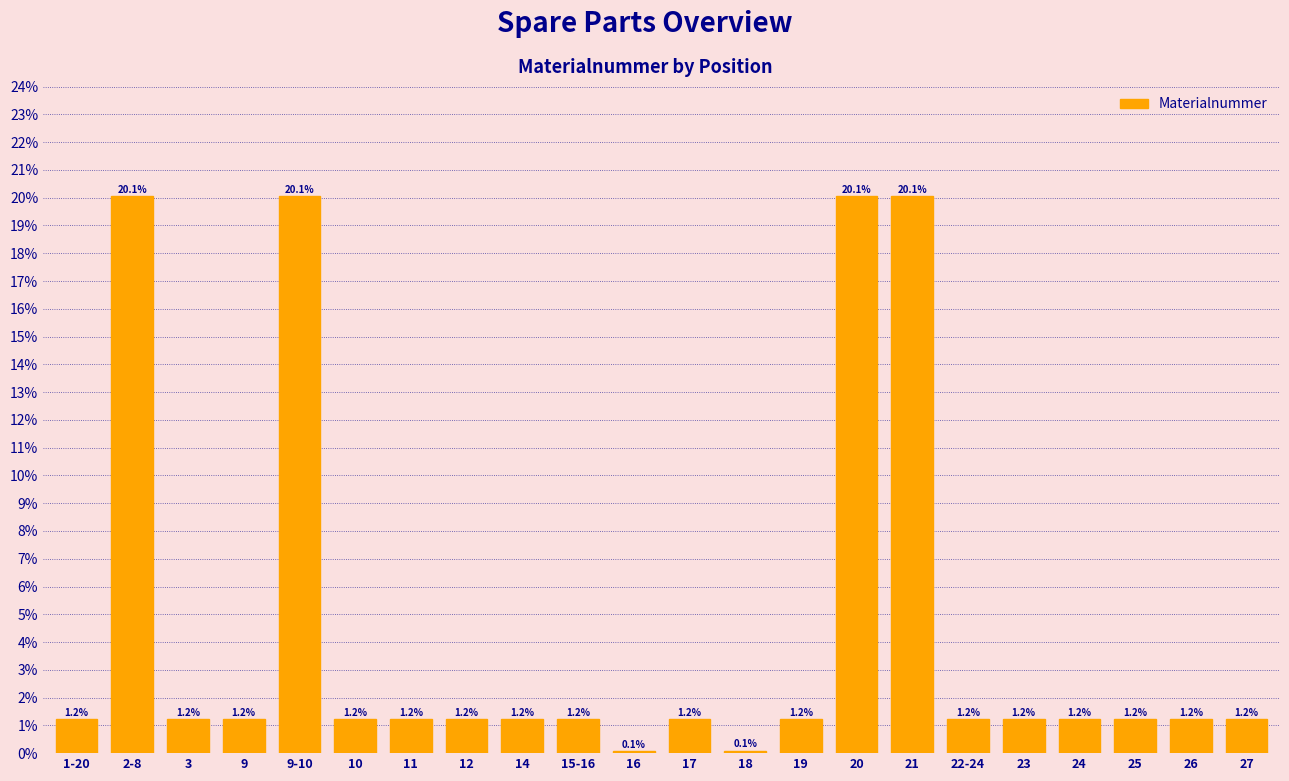

What is the sum of the values at 9 and 2-8?

21.3